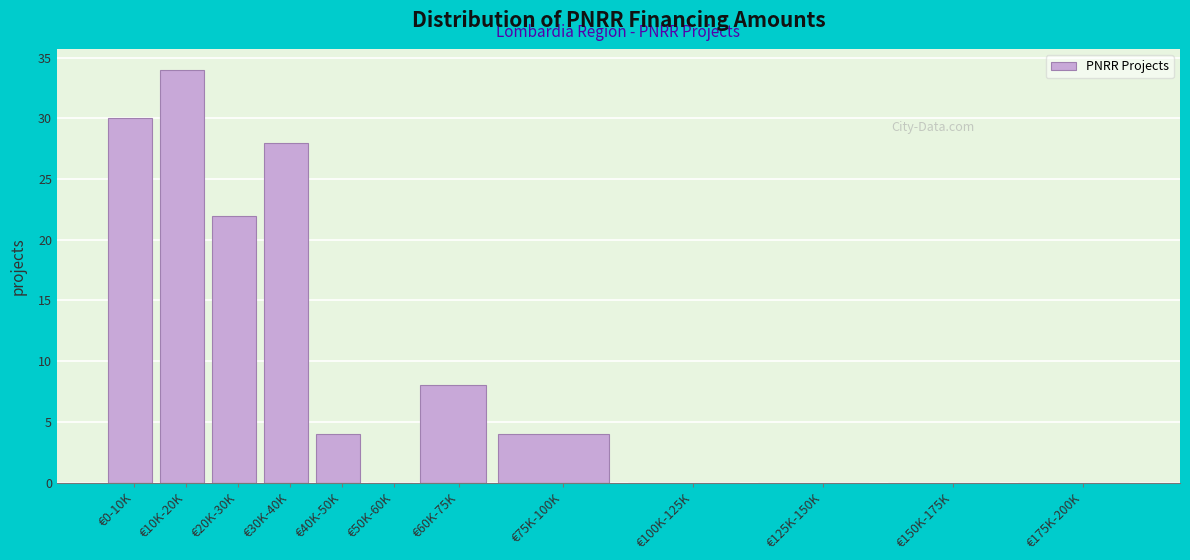

Reading left to right, what are all the values shown in this chart?

€0-10K=30	€10K-20K=34	€20K-30K=22	€30K-40K=28	€40K-50K=4	€50K-60K=0	€60K-75K=8	€75K-100K=4	€100K-125K=0	€125K-150K=0	€150K-175K=0	€175K-200K=0